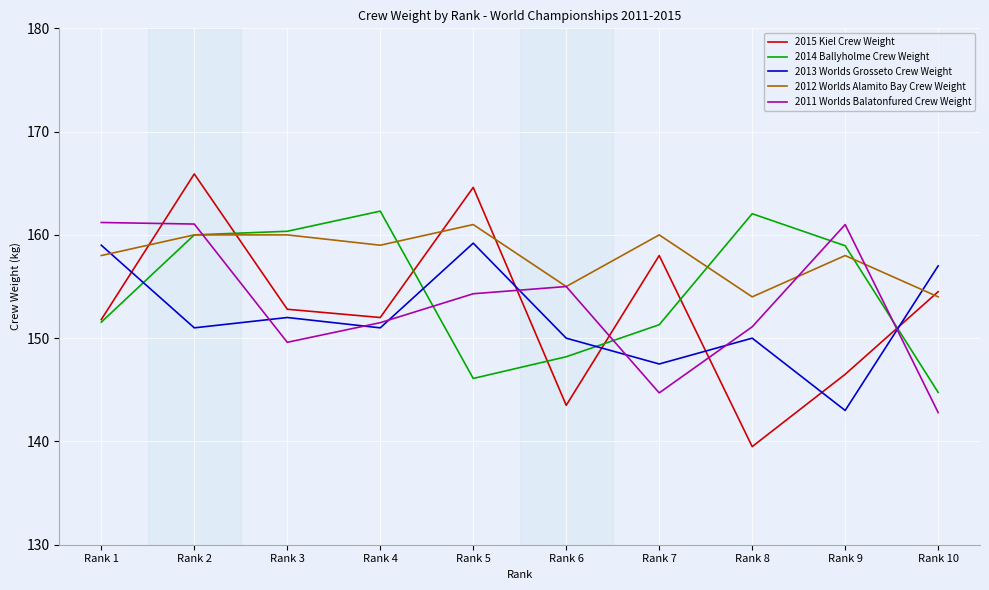

The value of 2015 Kiel Crew Weight at Rank 4 is 226.8. True or false?

False